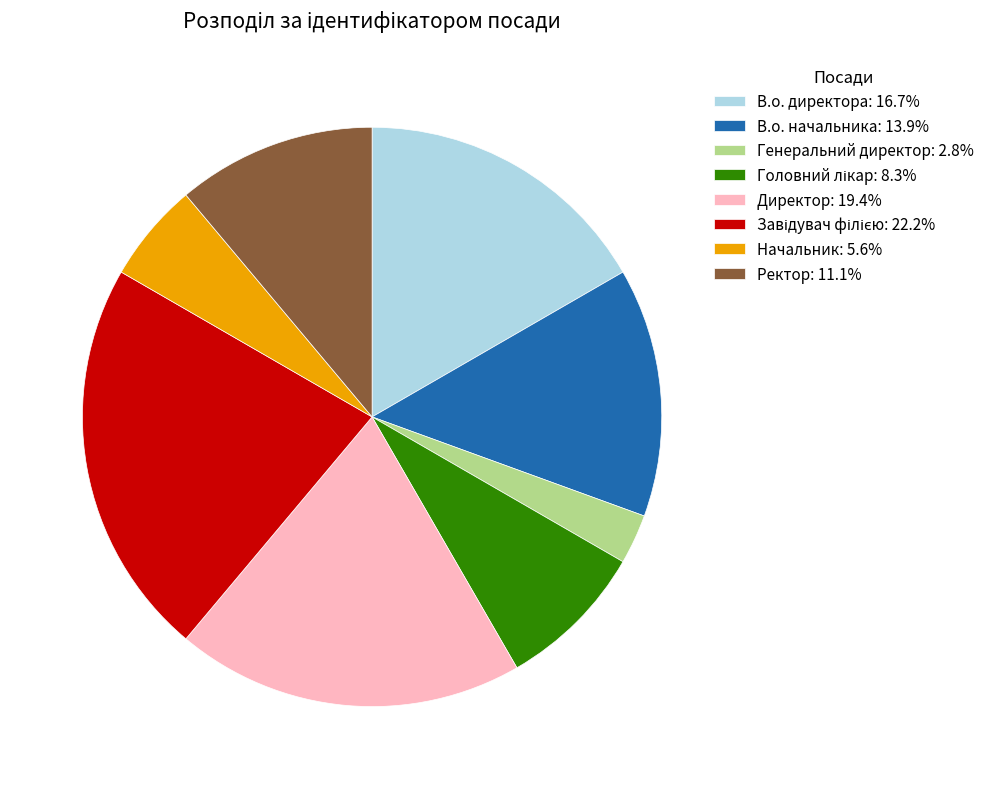

Approximately how many times larger is the value at Директор: 19.4% compared to В.о. директора: 16.7%?

1.2